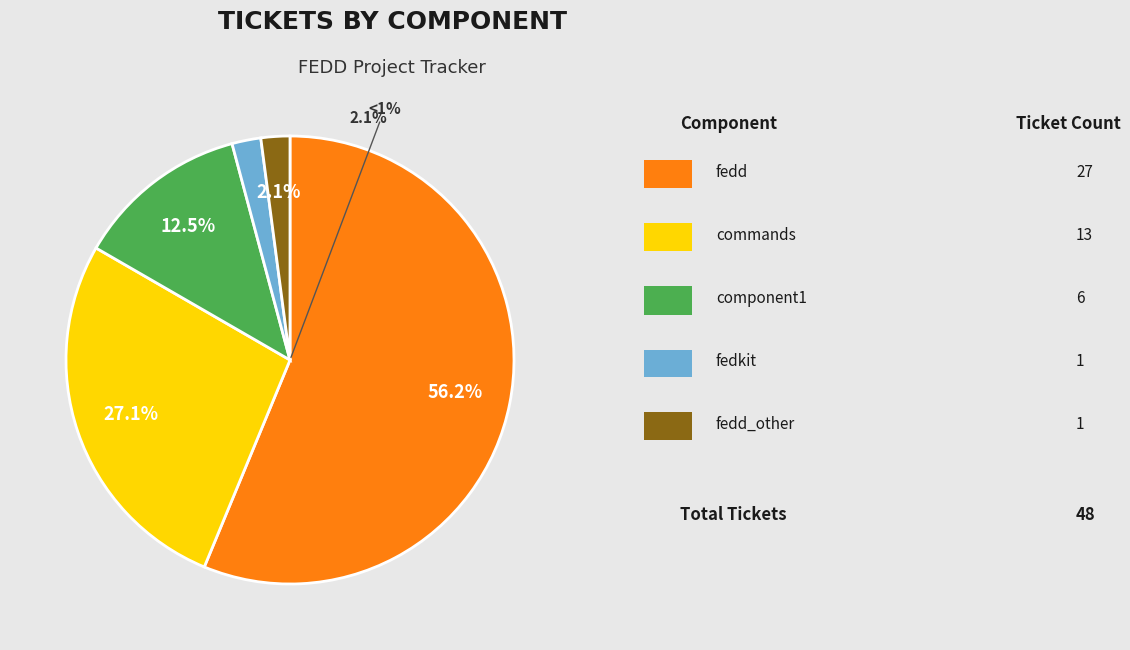

Which category has the smallest portion of the pie?

fedkit